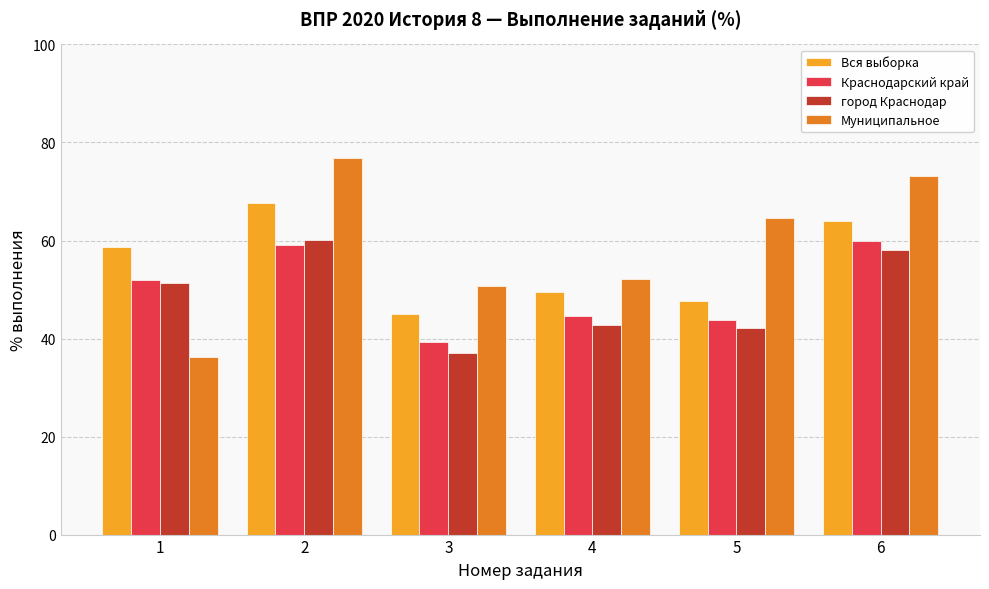

Does the chart contain any negative values?

No